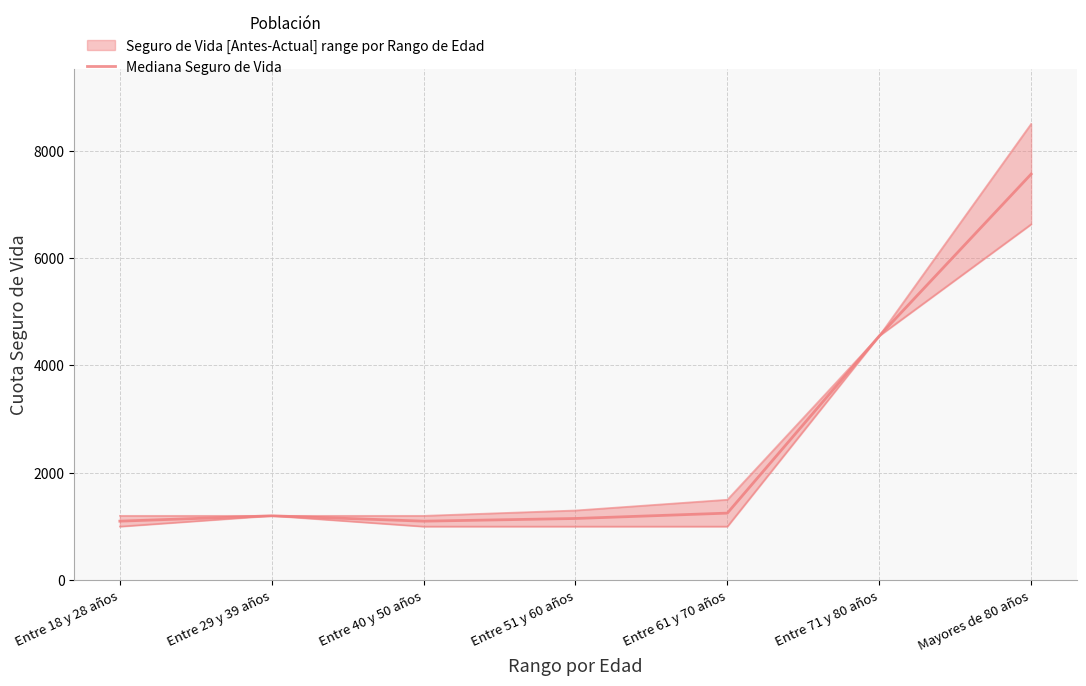

What is the greatest value displayed?

7565